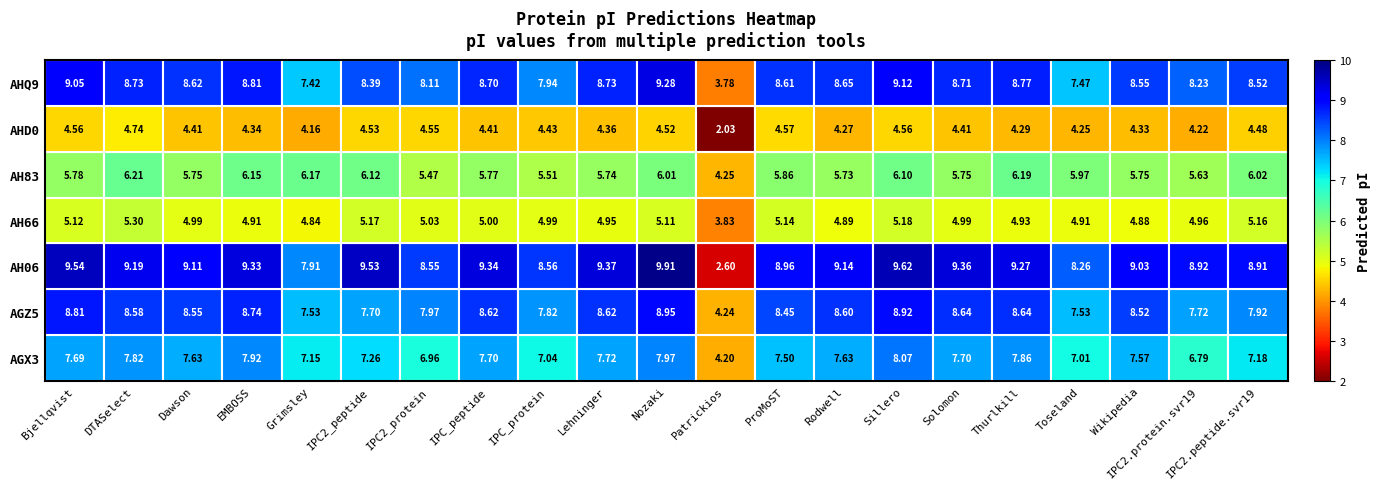

At which category is the sum across all series the highest?

Nozaki